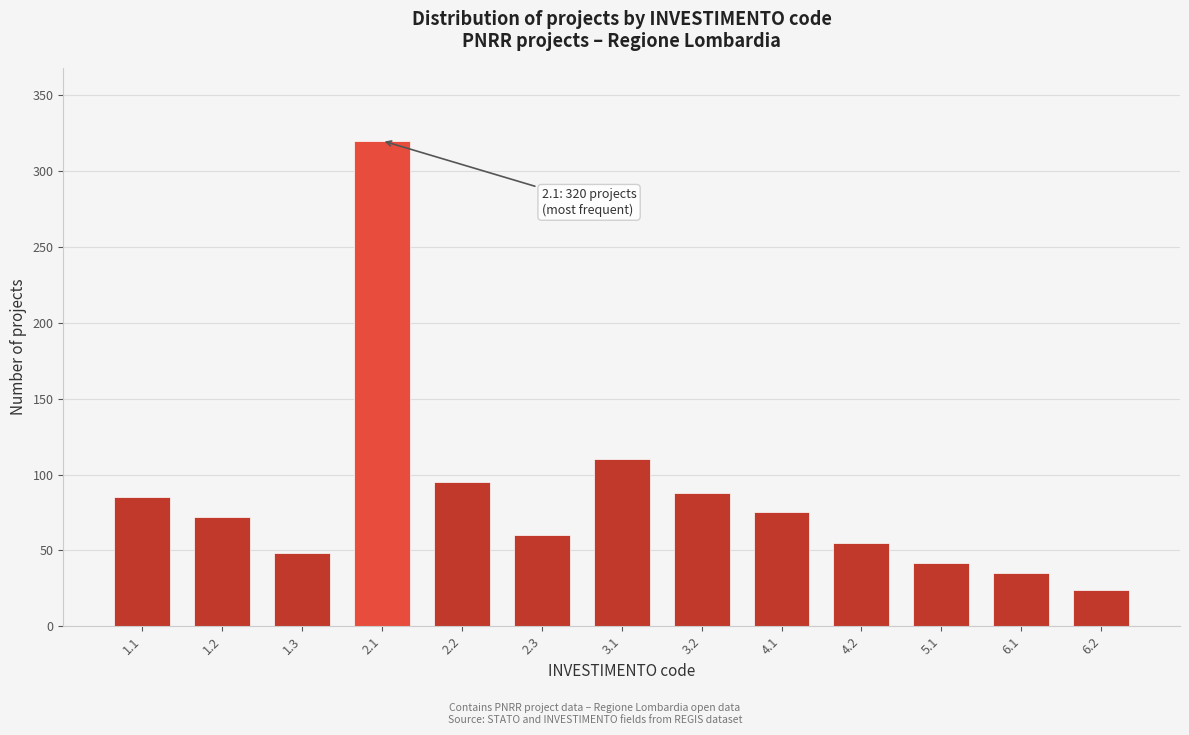

Reading left to right, list all the values displayed in this chart.

1.1=85	1.2=72	1.3=48	2.1=320	2.2=95	2.3=60	3.1=110	3.2=88	4.1=75	4.2=55	5.1=42	6.1=35	6.2=24